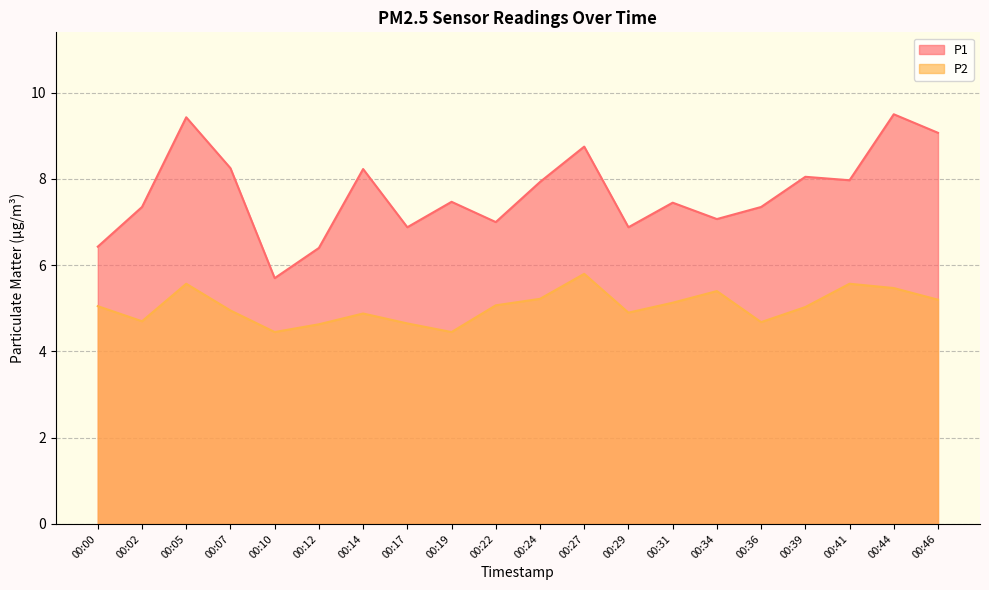

Which series has the widest spread of values?

P1